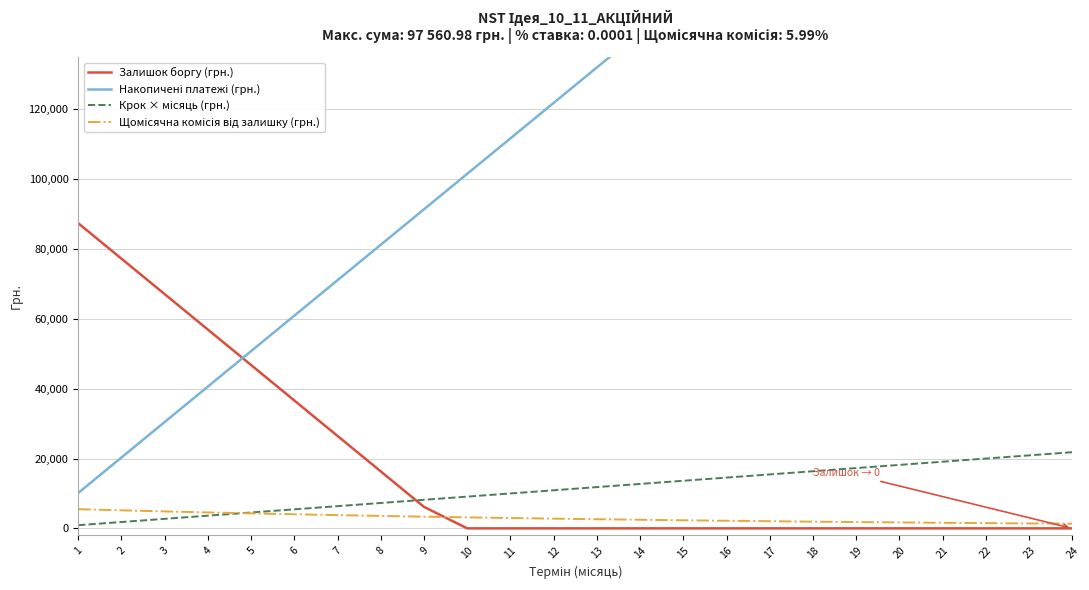

Reading left to right, transcribe all the data shown in this chart.

Залишок боргу (грн.): 1=87403.9	2=77246.8	3=67089.7	4=56932.6	5=46775.5	6=36618.4	7=26461.3	8=16304.2	9=6147.1	10=0.0	11=0.0	12=0.0	13=0.0	14=0.0	15=0.0	16=0.0	17=0.0	18=0.0	19=0.0	20=0.0	21=0.0	22=0.0	23=0.0	24=0.0
Накопичені платежі (грн.): 1=10157.1	2=20314.2	3=30471.3	4=40628.4	5=50785.5	6=60942.6	7=71099.7	8=81256.8	9=91413.9	10=101571.0	11=111728.1	12=121885.2	13=132042.3	14=142199.4	15=152356.5	16=162513.6	17=172670.7	18=182827.8	19=192984.9	20=203142.0	21=213299.1	22=223456.2	23=233613.3	24=243770.4
Крок × місяць (грн.): 1=909.1	2=1818.2	3=2727.3	4=3636.4	5=4545.4	6=5454.5	7=6363.6	8=7272.7	9=8181.8	10=9090.9	11=10000.0	12=10909.1	13=11818.2	14=12727.3	15=13636.4	16=14545.4	17=15454.5	18=16363.6	19=17272.7	20=18181.8	21=19090.9	22=20000.0	23=20909.1	24=21818.2
Щомісячна комісія від залишку (грн.): 1=5493.9	2=5164.8	3=4855.4	4=4564.6	5=4291.1	6=4034.1	7=3792.5	8=3565.3	9=3351.7	10=3151.0	11=2962.2	12=2784.8	13=2618.0	14=2461.2	15=2313.7	16=2175.1	17=2044.9	18=1922.4	19=1807.2	20=1699.0	21=1597.2	22=1501.5	23=1411.6	24=1327.0